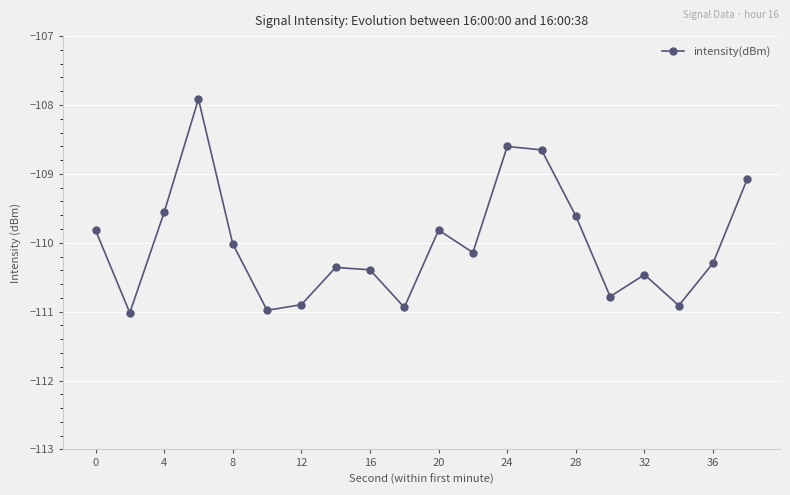

How many points are lower than both their immediate neighbors (excluding endpoints)?

6